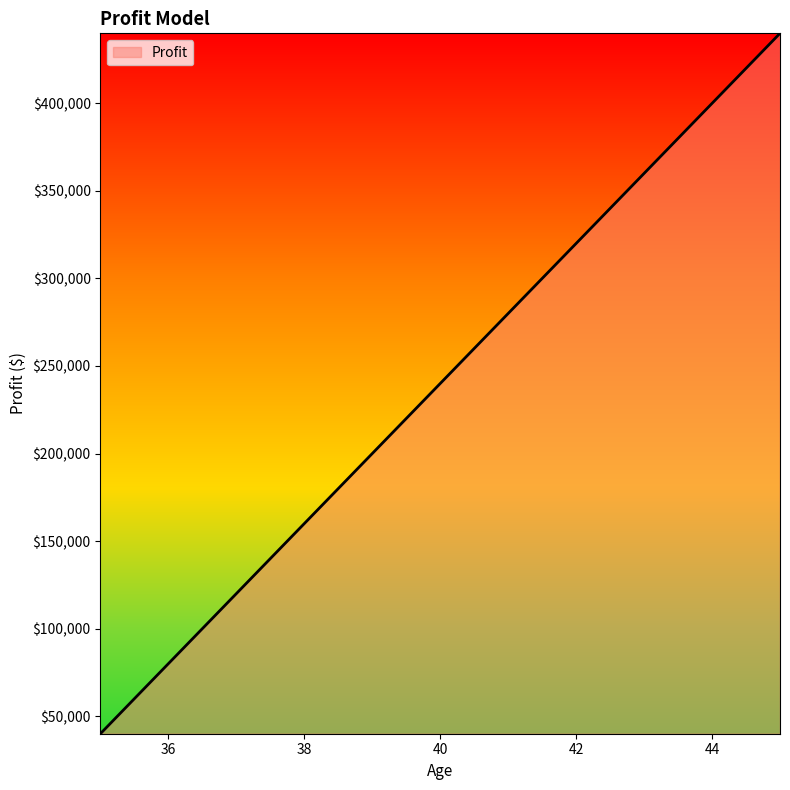

What is the maximum value shown in the chart?

440000